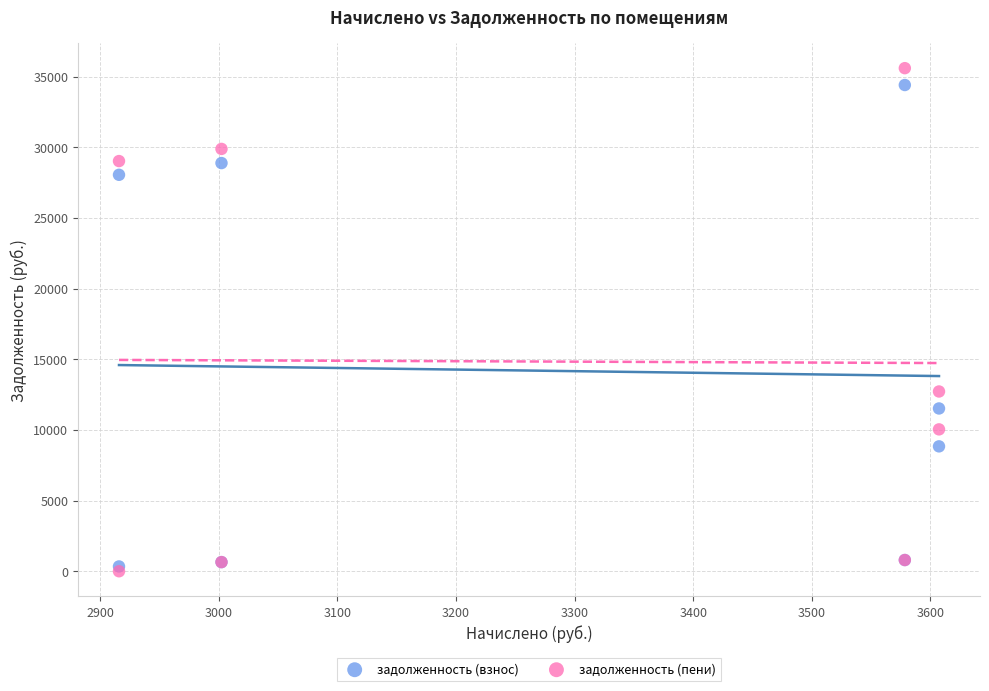

What are all the series names shown in the legend?

задолженность (взнос), задолженность (пени)